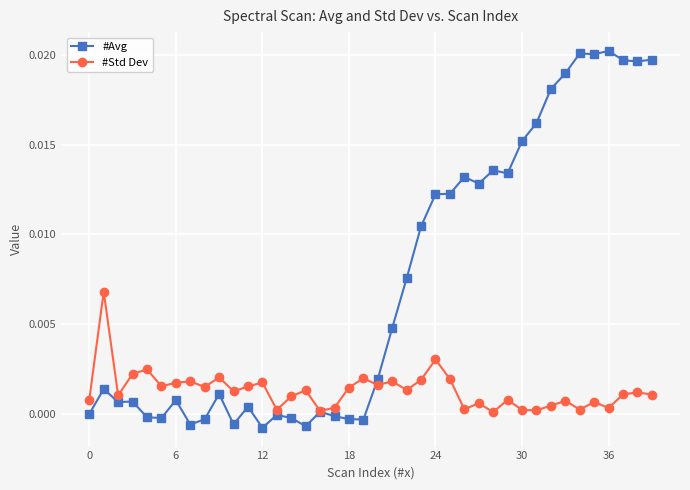

How many categories are shown in the chart?

40